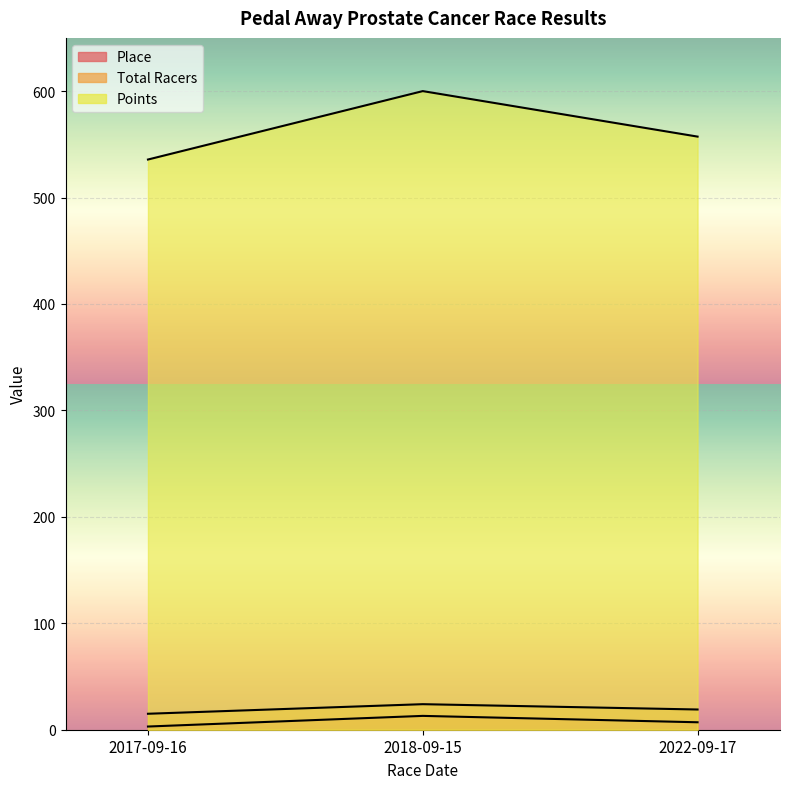

What is the sum of all Total Racers values?

58.0